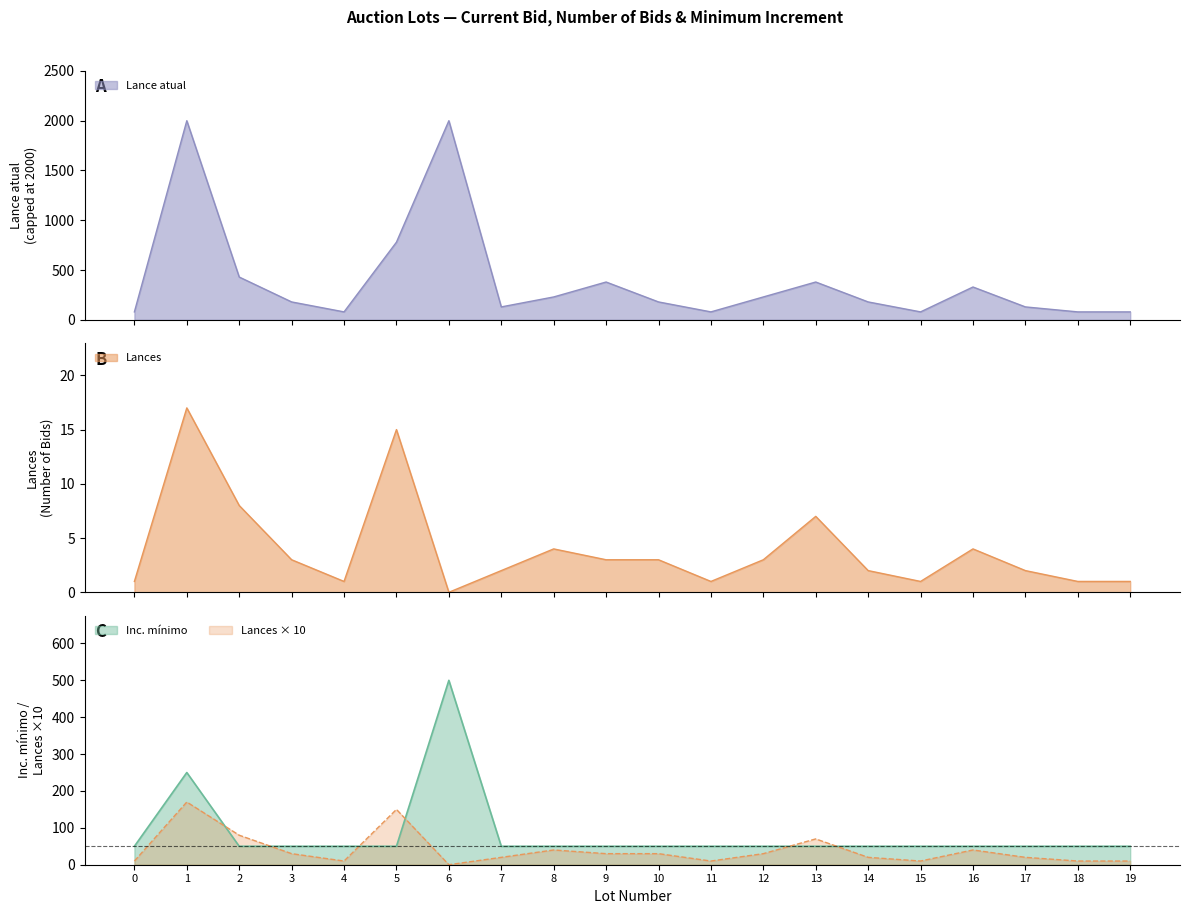

What is the maximum value for Lances?

17